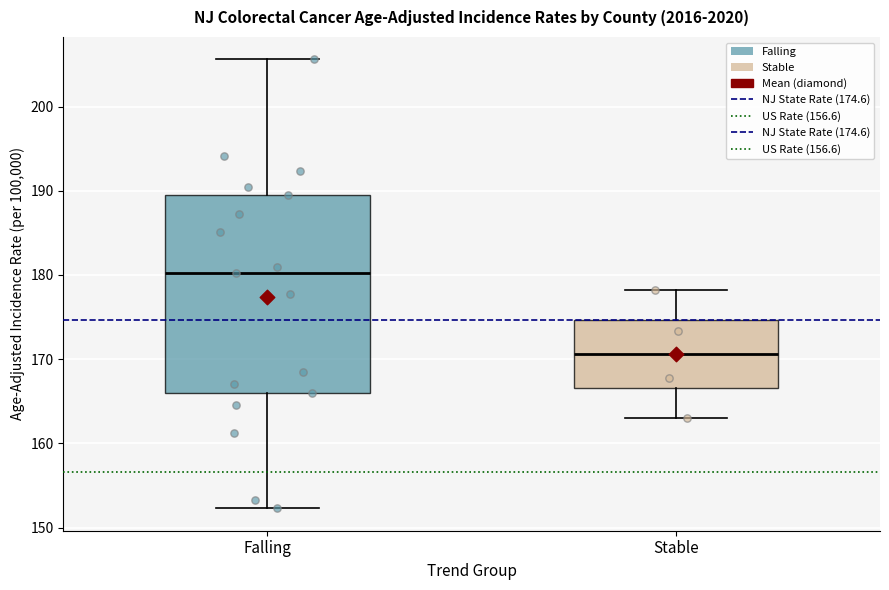

Which box's median line is the lowest?

Stable